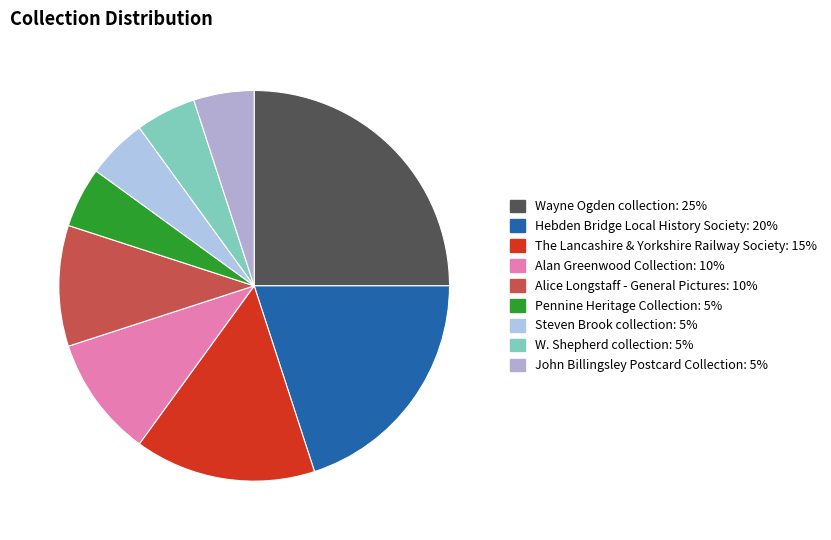

To the nearest percent, what is the average slice percentage?

11%